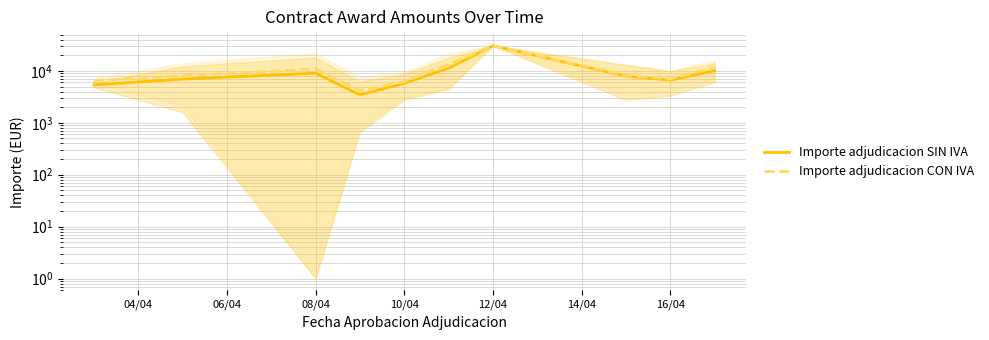

True or false: Importe adjudicacion SIN IVA has more than 0 interior local peaks.

True